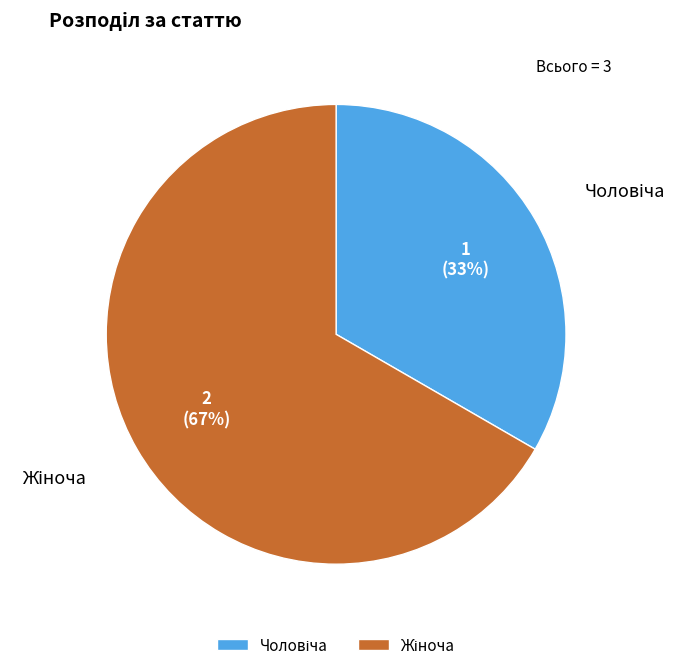

To the nearest percent, what is the average slice percentage?

50%